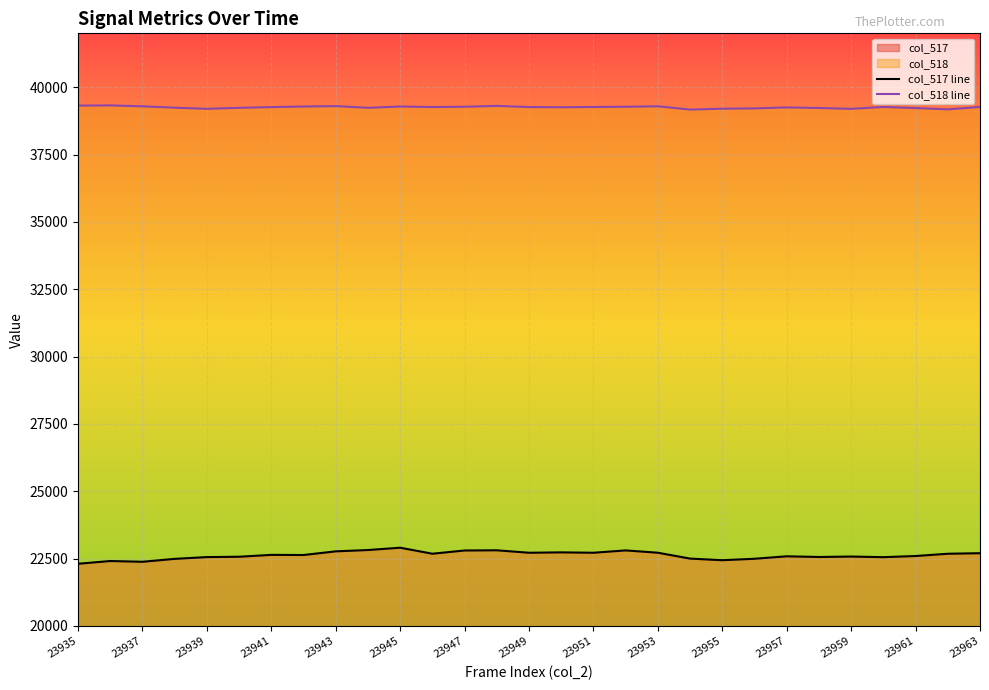

Rank the series at 23957 from lowest to highest value.

col_517 line, col_518 line